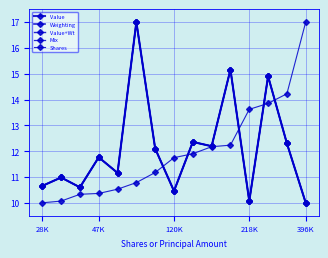

What is the sum of all Mix values?

181.7